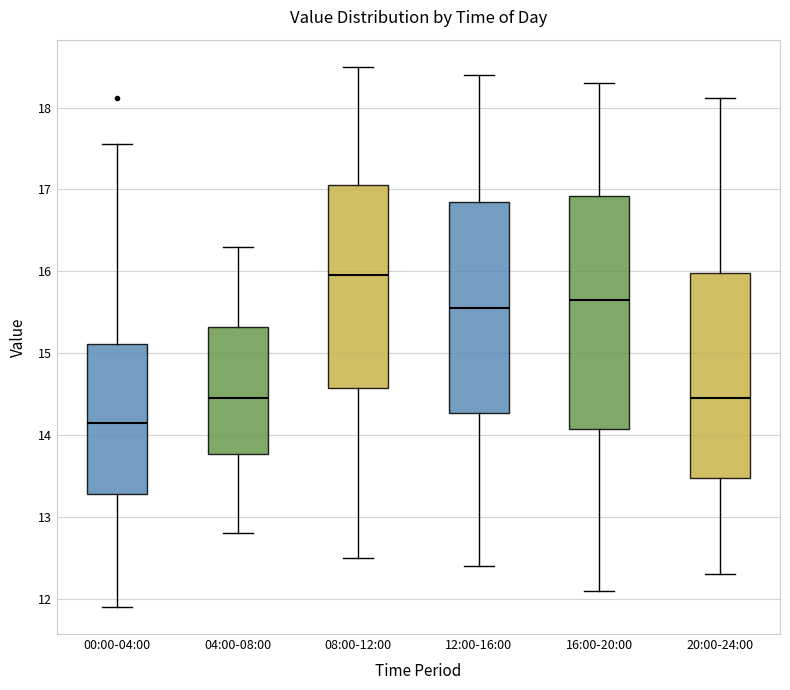

Which box has the lowest median line?

00:00-04:00